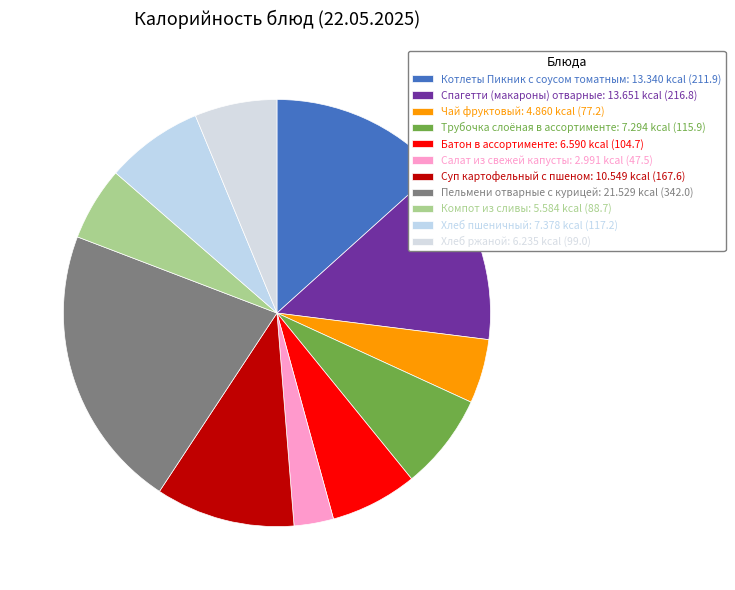

To the nearest percent, what percentage of the pie is Чай фруктовый?

5%